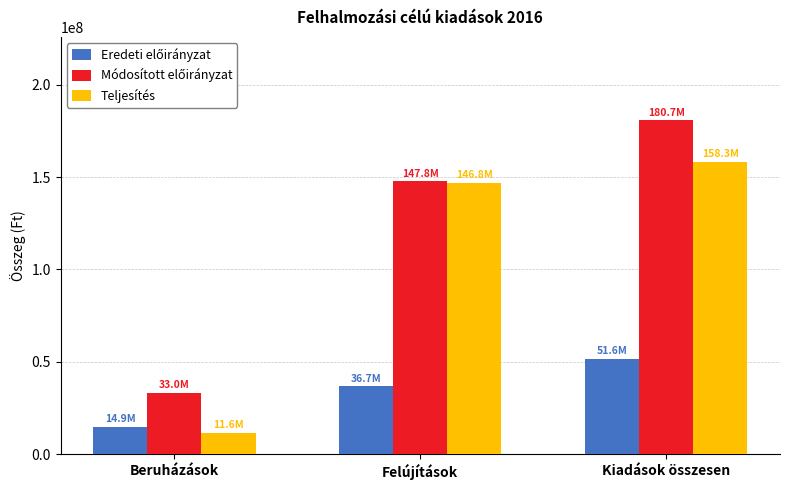

What is the difference between the highest and lowest values at Felújítások?

111048047